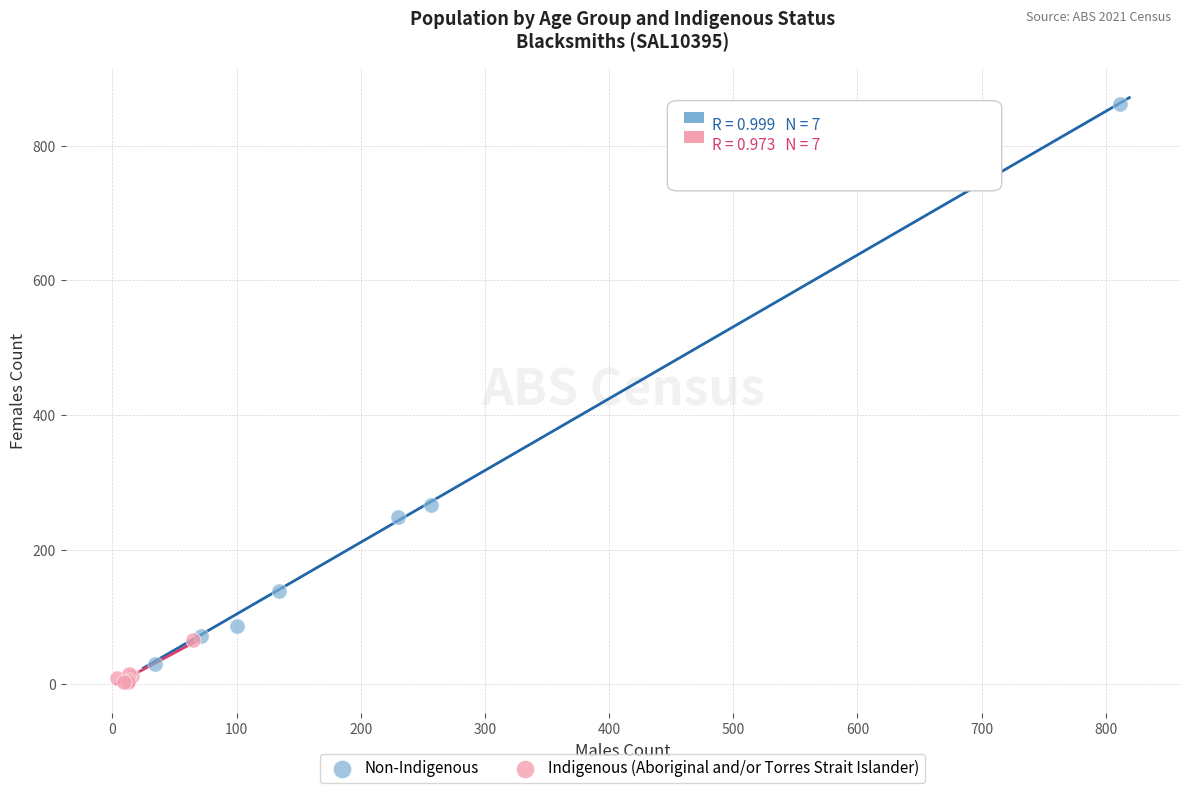

Which series contains the highest Y value?

Non-Indigenous